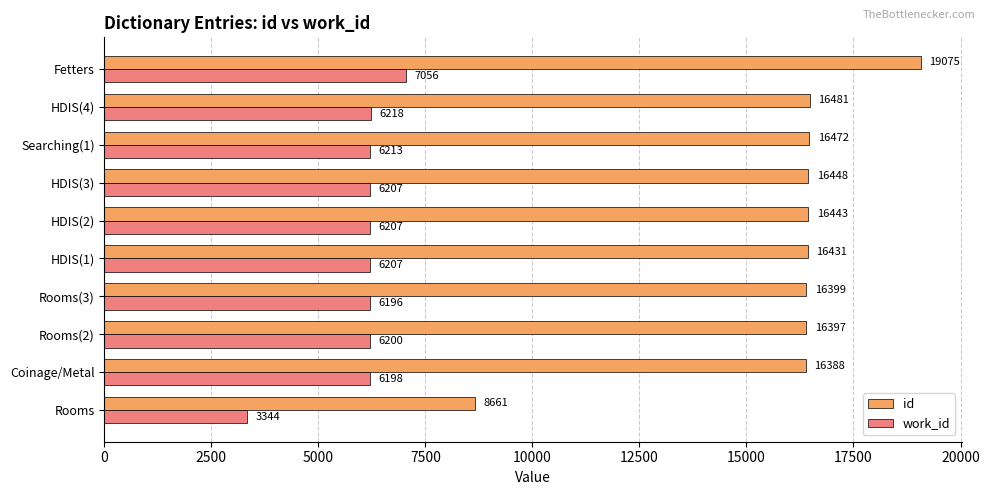

How many distinct data groups are displayed?

2